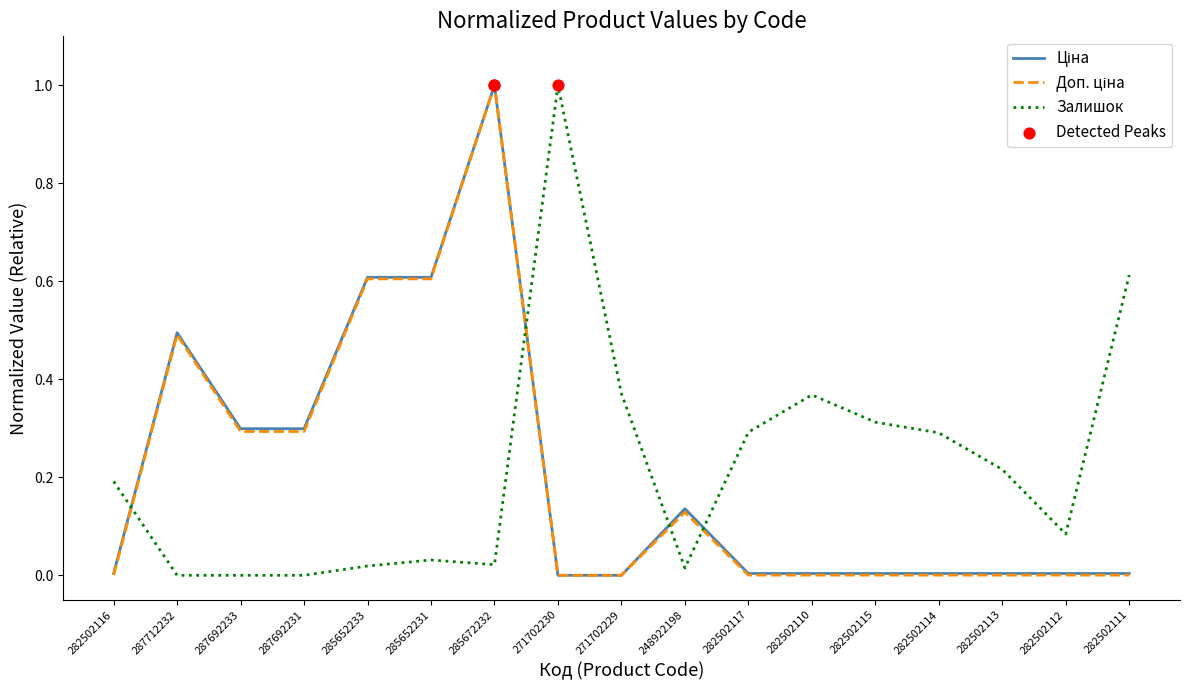

At which category is the sum across all series the highest?

285672232